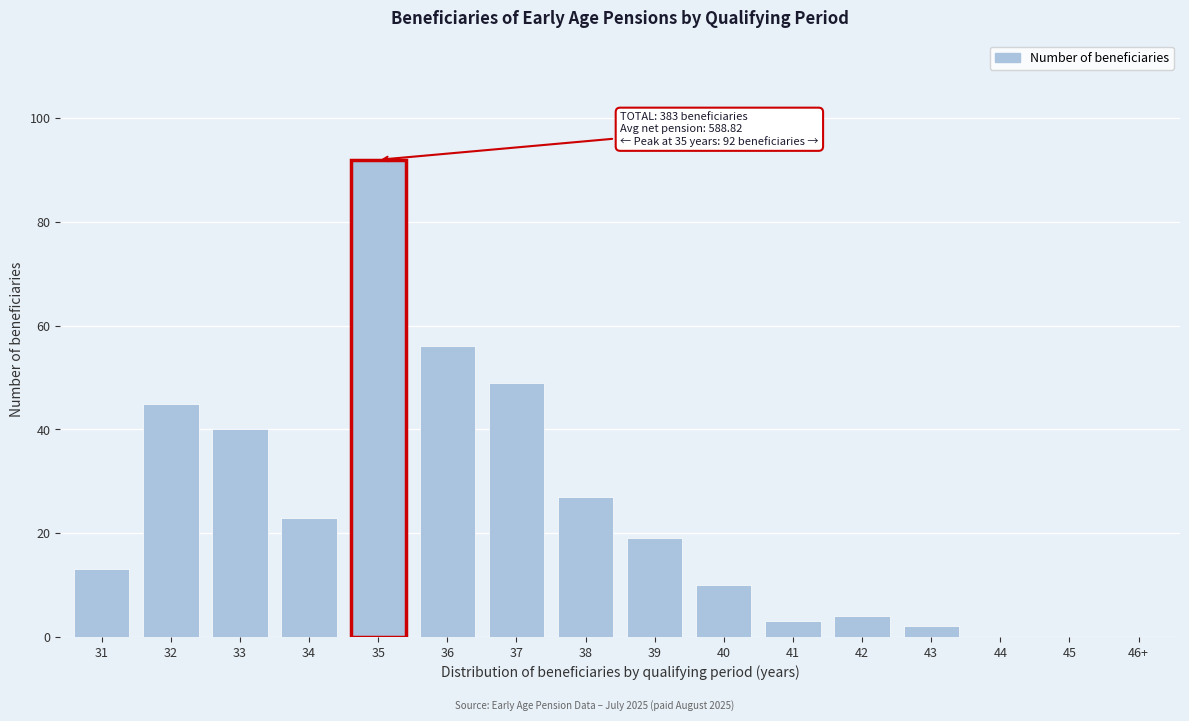

Reading left to right, transcribe all the data shown in this chart.

31=13	32=45	33=40	34=23	35=92	36=56	37=49	38=27	39=19	40=10	41=3	42=4	43=2	44=0	45=0	46+=0